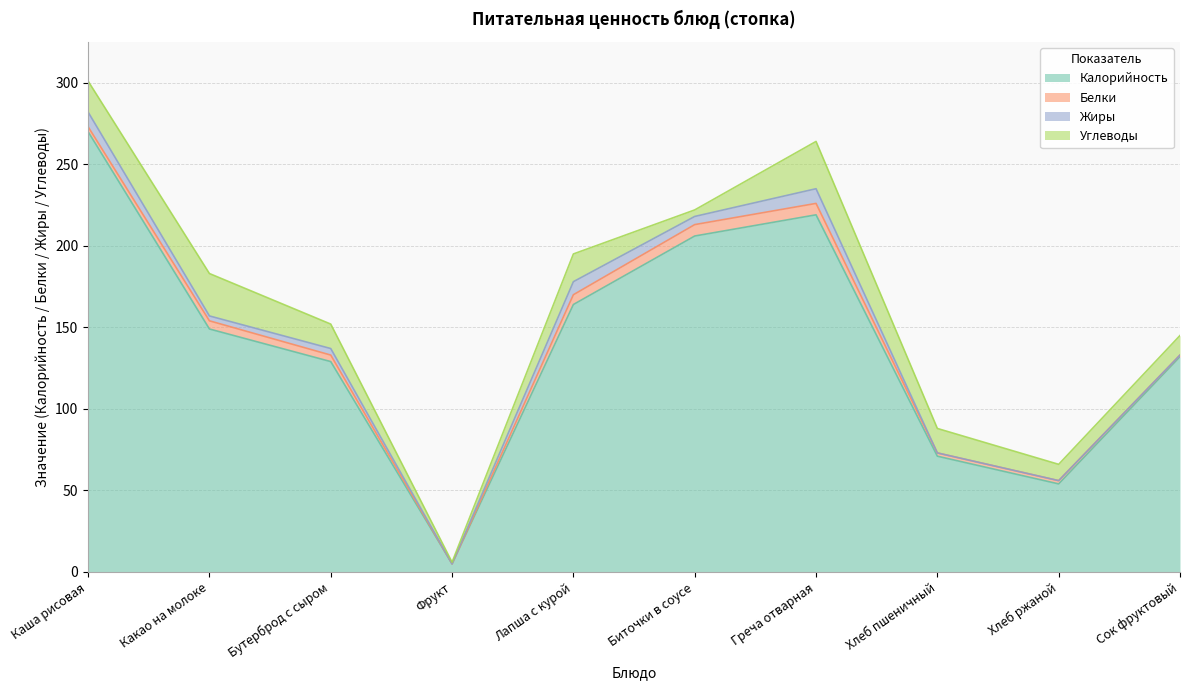

What is the value of the Калорийность point at the 6th from the left?

206